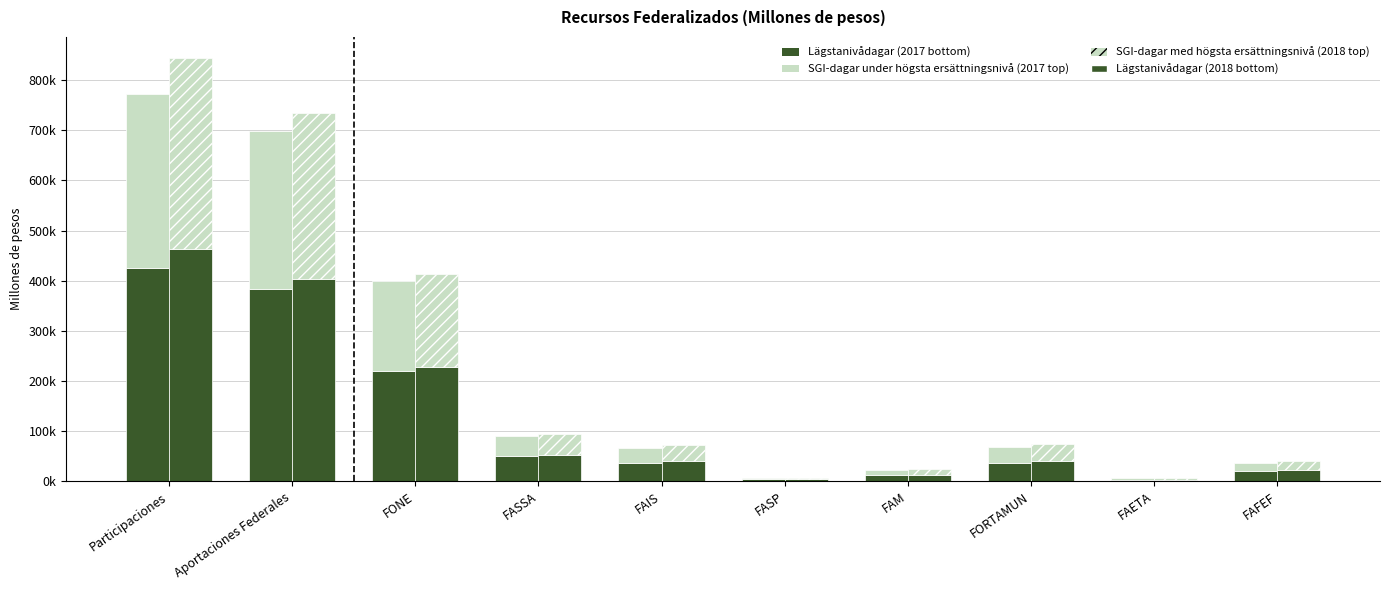

At how many categories does at least one series exceed 443105?

1